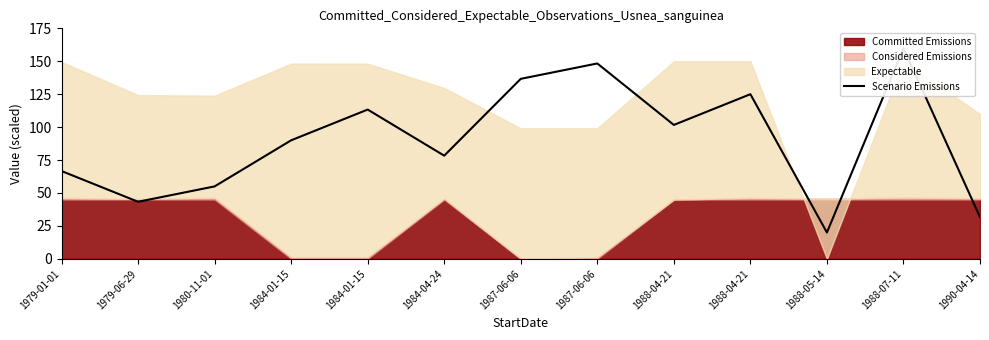

How many lines are shown in the chart?

1